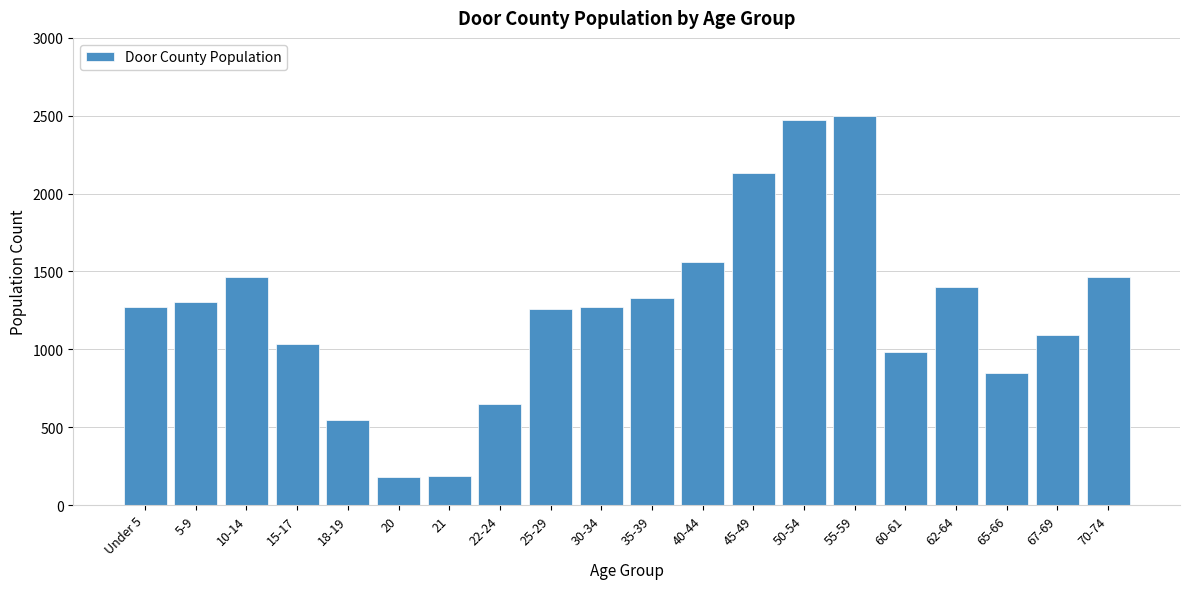

What is the smallest value displayed?

177